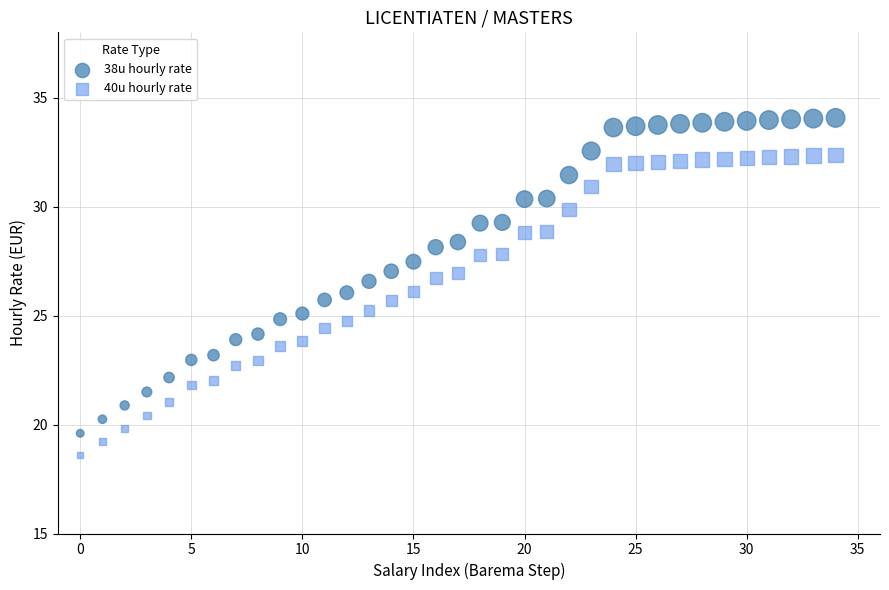

Which series reaches the maximum Y coordinate?

38u hourly rate